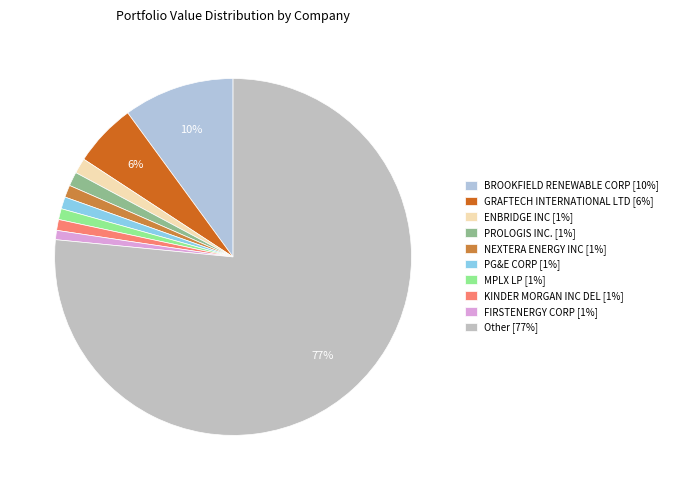

To the nearest percent, what percentage of the pie is MPLX LP?

1%